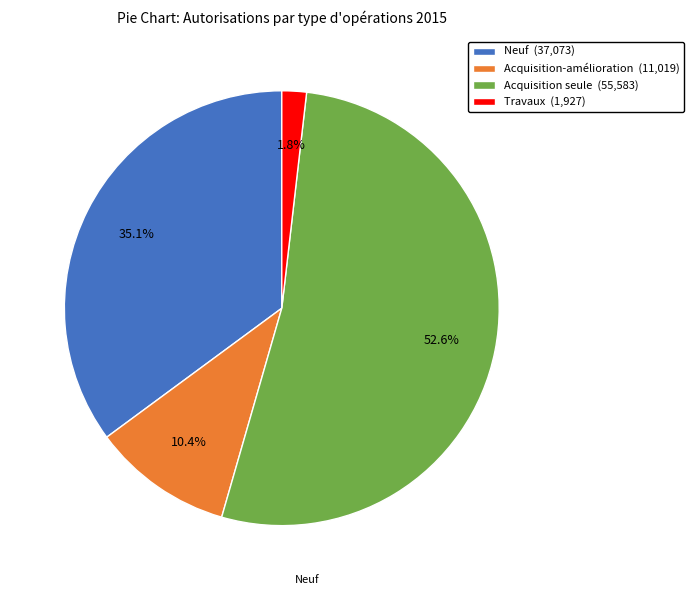

Does Acquisition seule represent more than half of the total?

Yes